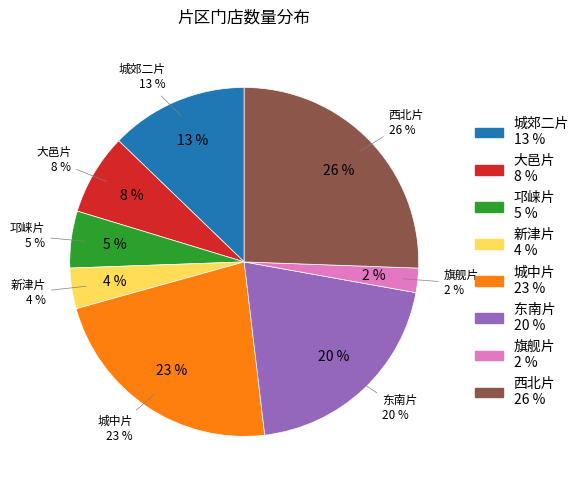

To the nearest percent, what portion does 旗舰片 represent?

2%